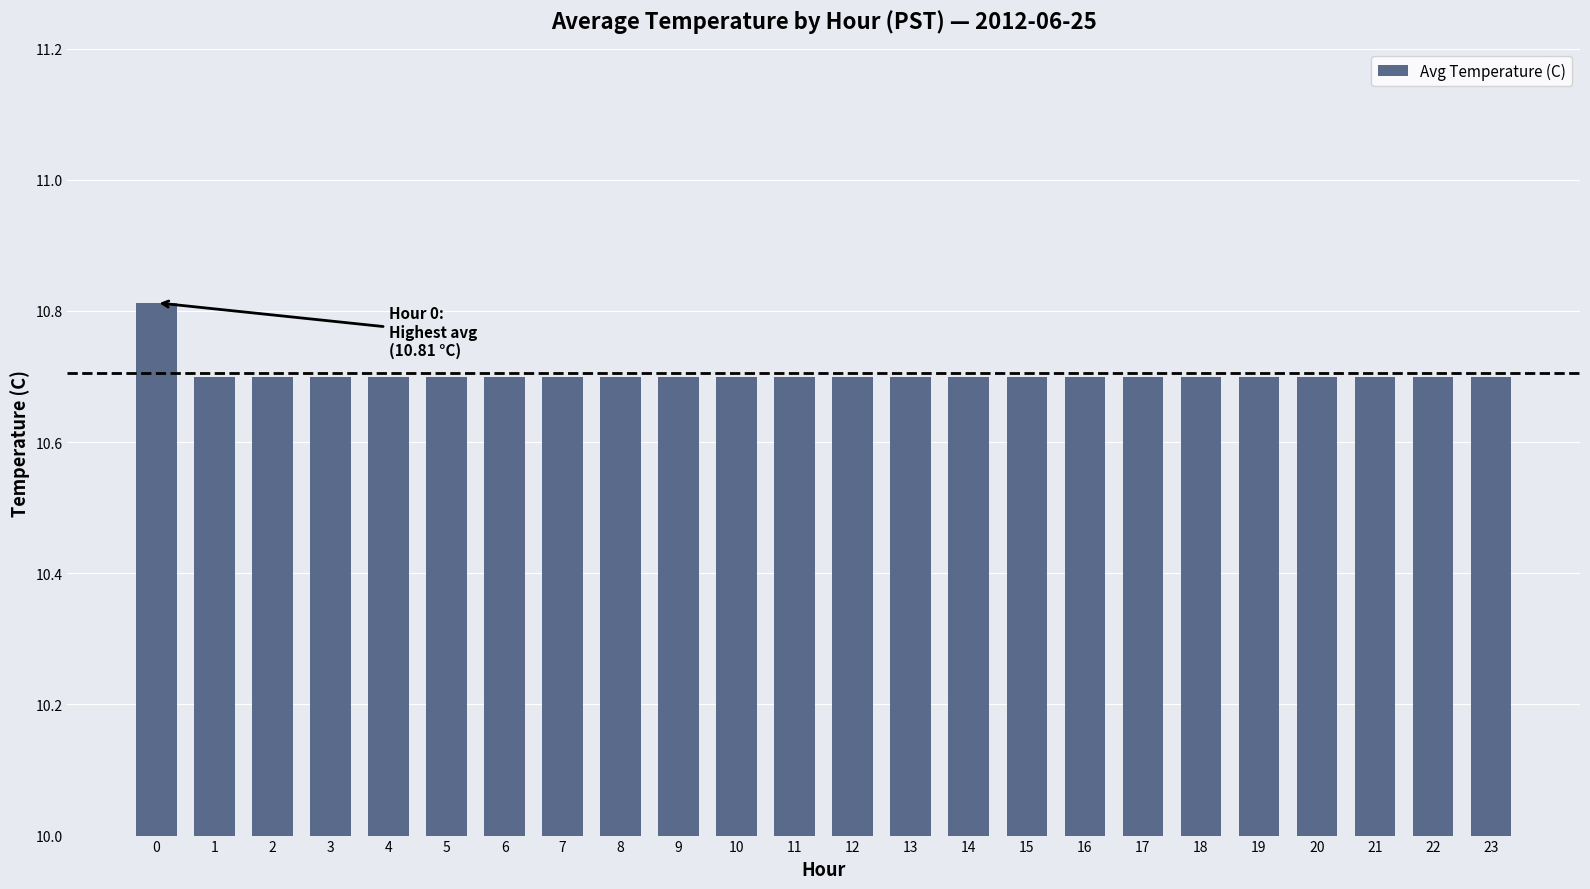

How many values are between 10 and 11?

24